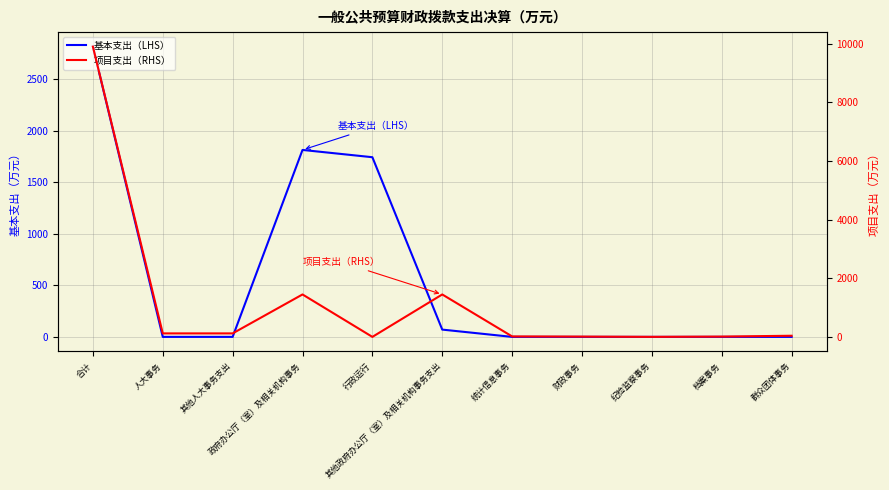

The 项目支出（RHS） series shows 1.0 at 纪检监察事务. True or false?

True